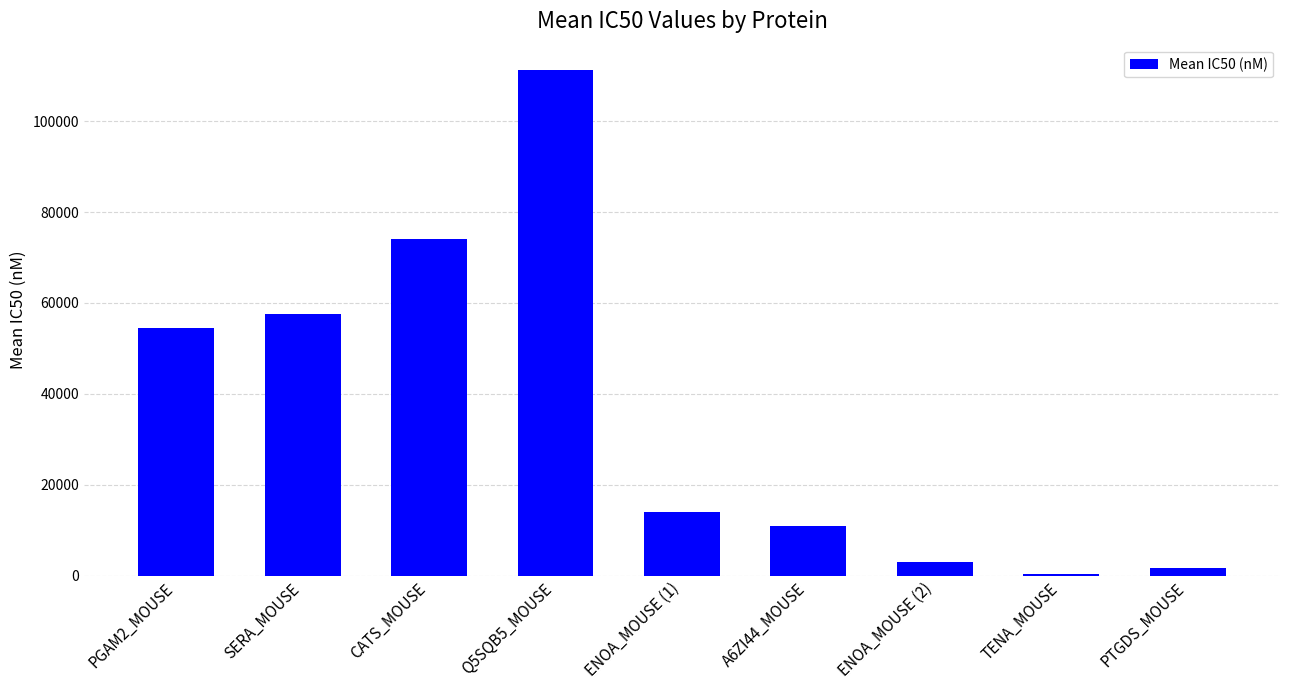

List the labels in order of value, largest first.

Q5SQB5_MOUSE, CATS_MOUSE, SERA_MOUSE, PGAM2_MOUSE, ENOA_MOUSE (1), A6ZI44_MOUSE, ENOA_MOUSE (2), PTGDS_MOUSE, TENA_MOUSE